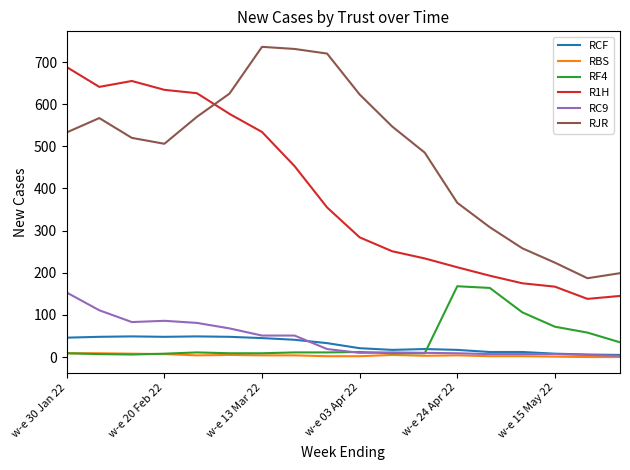

True or false: RF4 and R1H intersect in this chart.

False